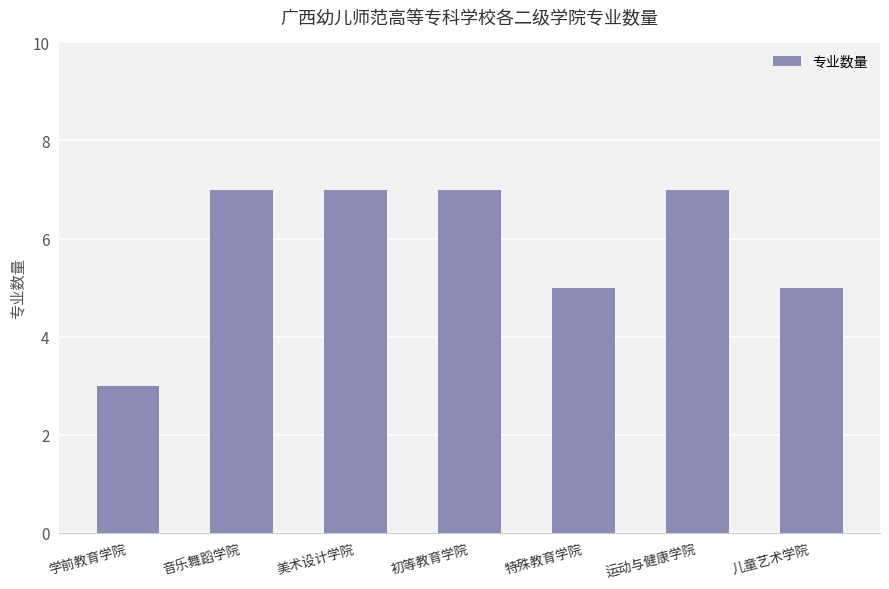

The chart shows a value of 7 at 运动与健康学院. True or false?

True